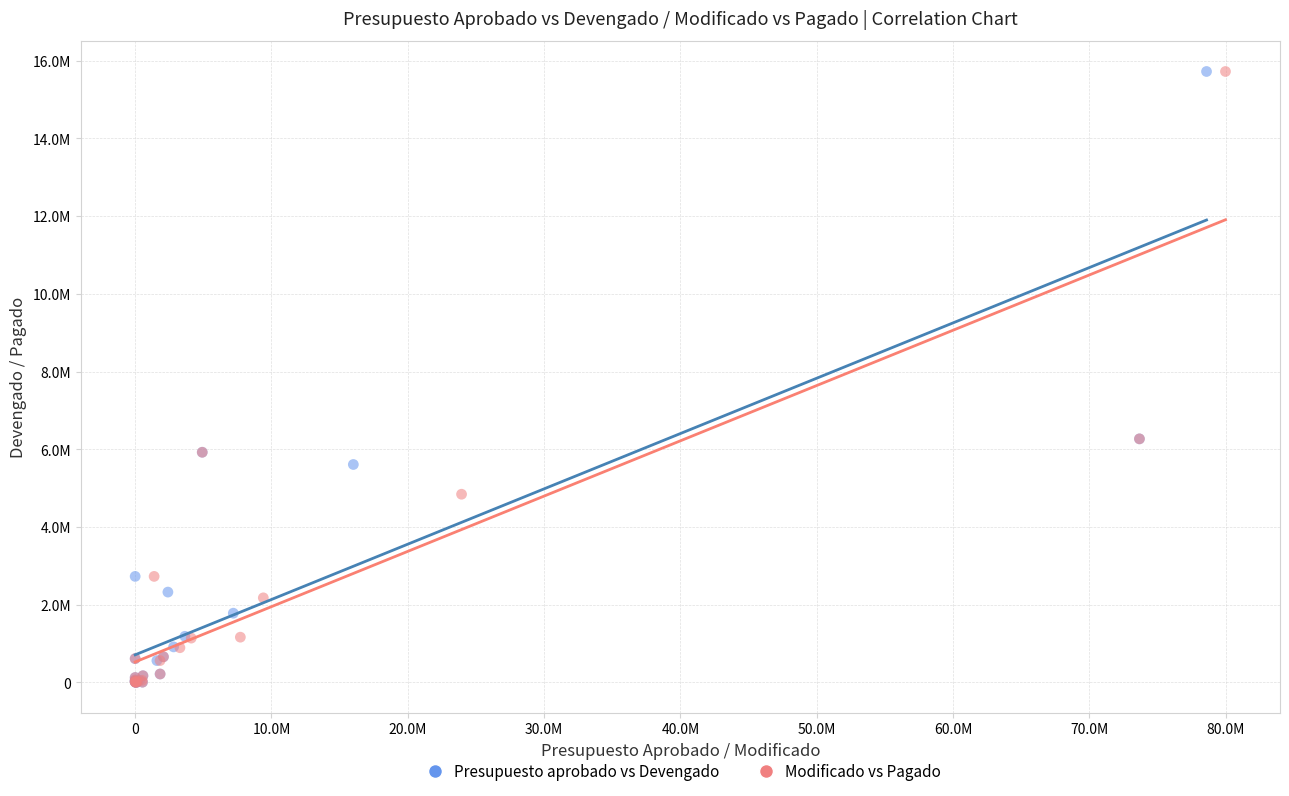

What are all the series names shown in the legend?

Presupuesto aprobado vs Devengado, Modificado vs Pagado